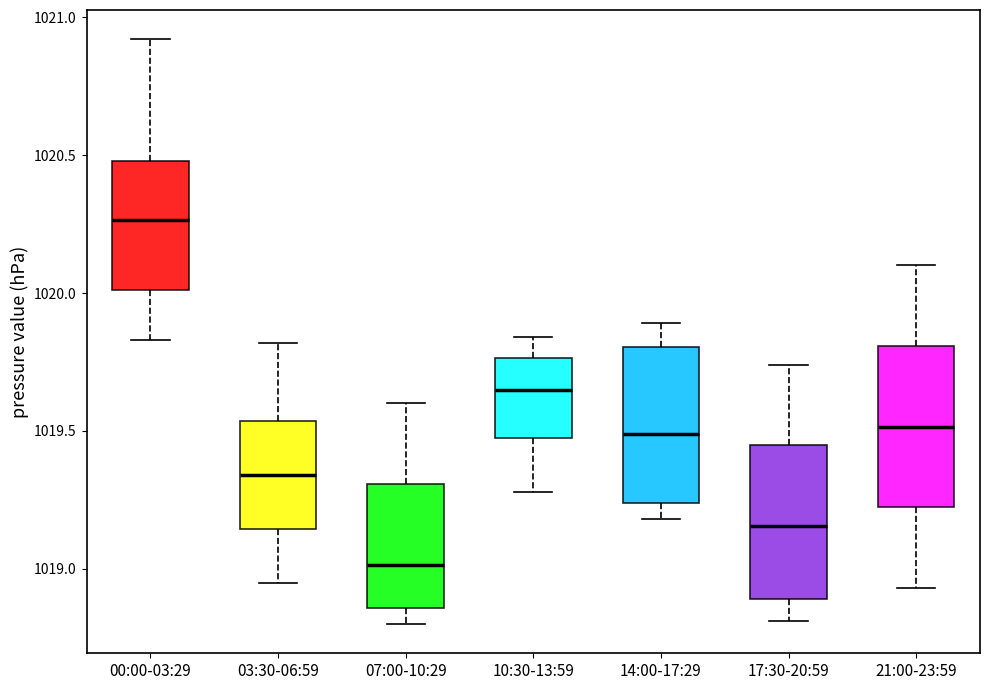

Reading left to right, read every box against the y-axis: the position of its median line, the range the box covers, and the ends of its whiskers. The values are not printed on the chart, so give them approximately, as read against the axis.

00:00-03:29: median 1020.25, box 1020.00 to 1020.50, whiskers 1019.85 to 1020.90
03:30-06:59: median 1019.35, box 1019.15 to 1019.55, whiskers 1018.95 to 1019.80
07:00-10:29: median 1019.00, box 1018.85 to 1019.30, whiskers 1018.80 to 1019.60
10:30-13:59: median 1019.65, box 1019.50 to 1019.75, whiskers 1019.30 to 1019.85
14:00-17:29: median 1019.50, box 1019.25 to 1019.80, whiskers 1019.20 to 1019.90
17:30-20:59: median 1019.15, box 1018.90 to 1019.45, whiskers 1018.80 to 1019.75
21:00-23:59: median 1019.50, box 1019.20 to 1019.80, whiskers 1018.95 to 1020.10